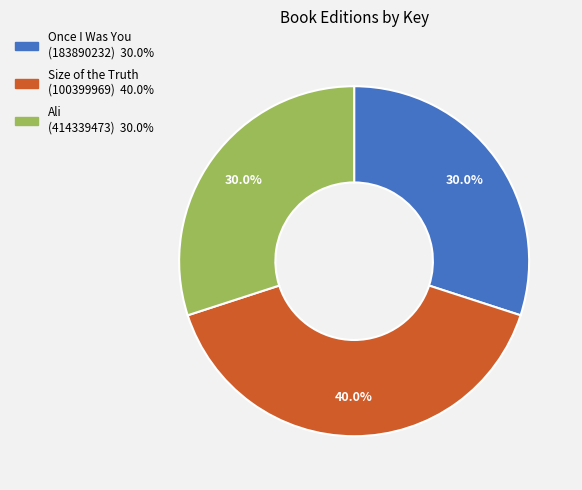

To the nearest percent, what is the average slice percentage?

33%